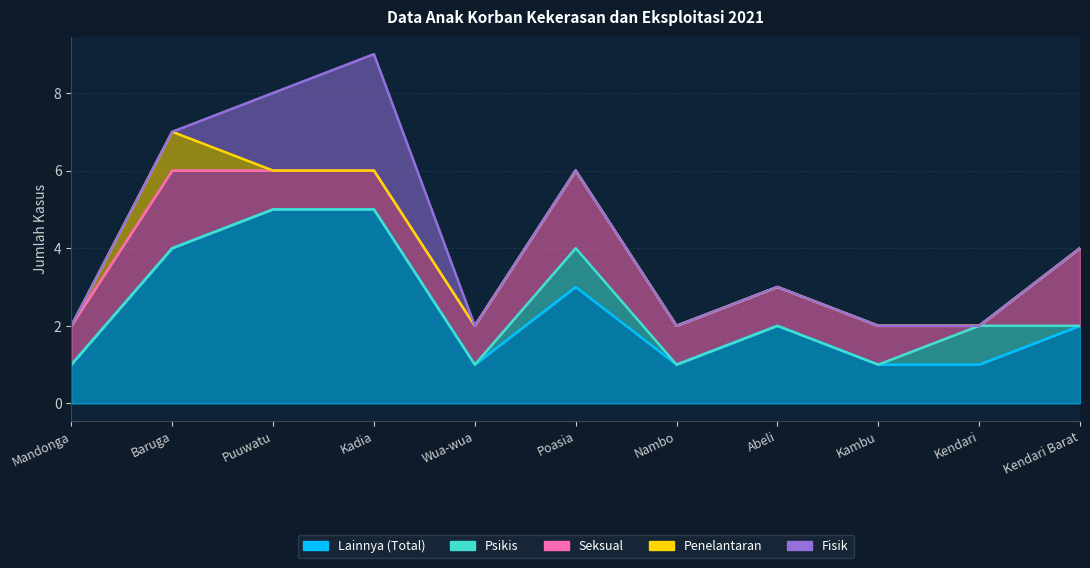

True or false: Fisik and Psikis intersect in this chart.

False